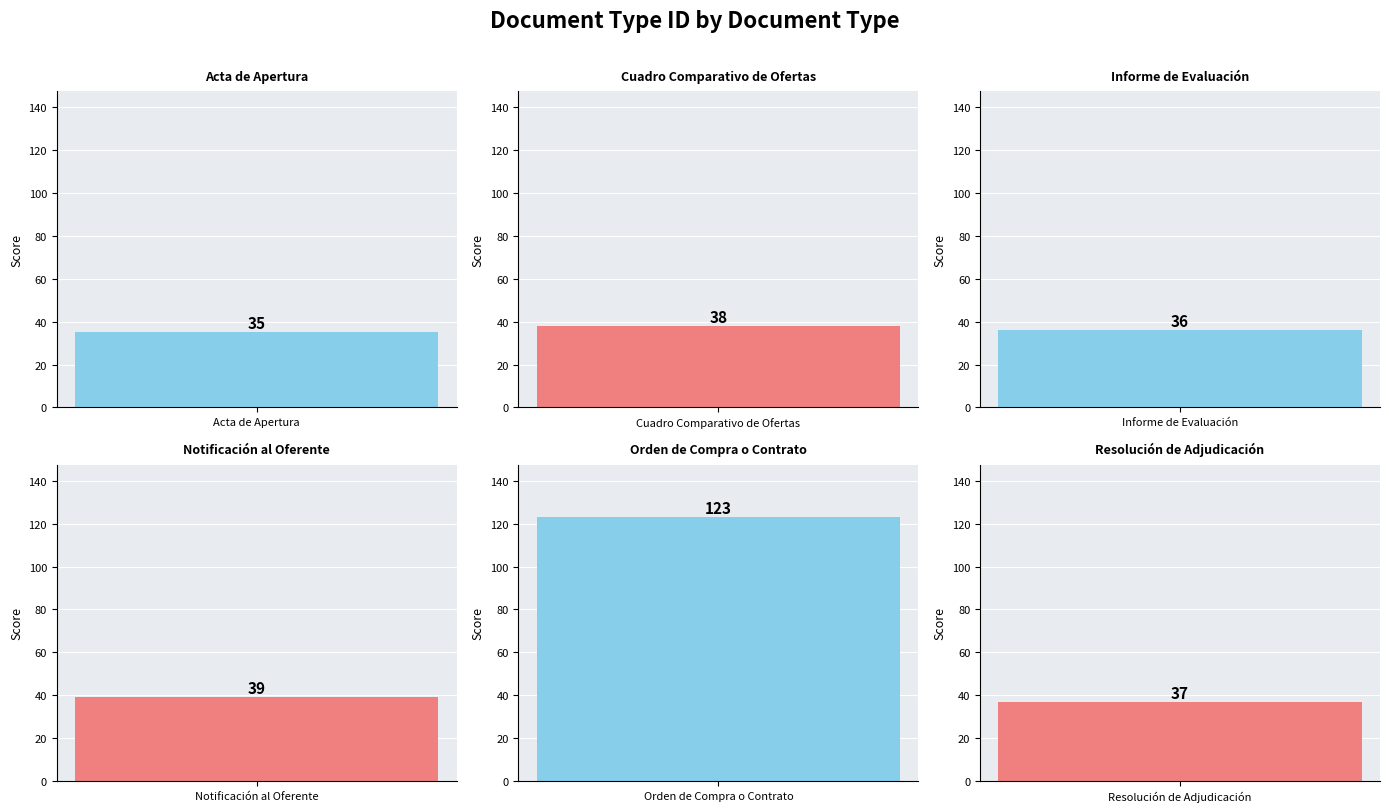

Which category has the highest value across all series?

Orden de Compra o Contrato